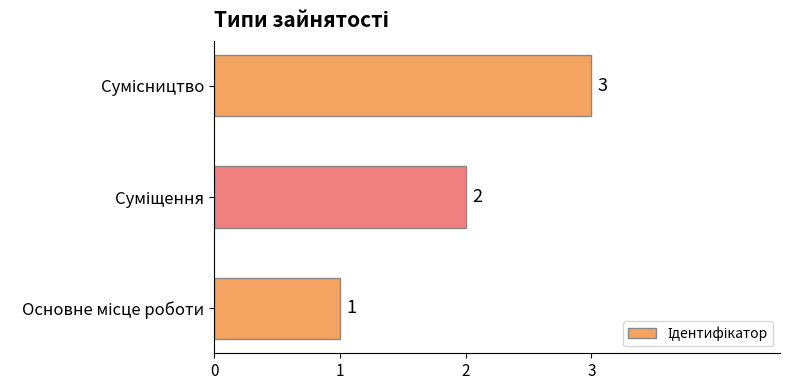

What is the sum of all values?

6